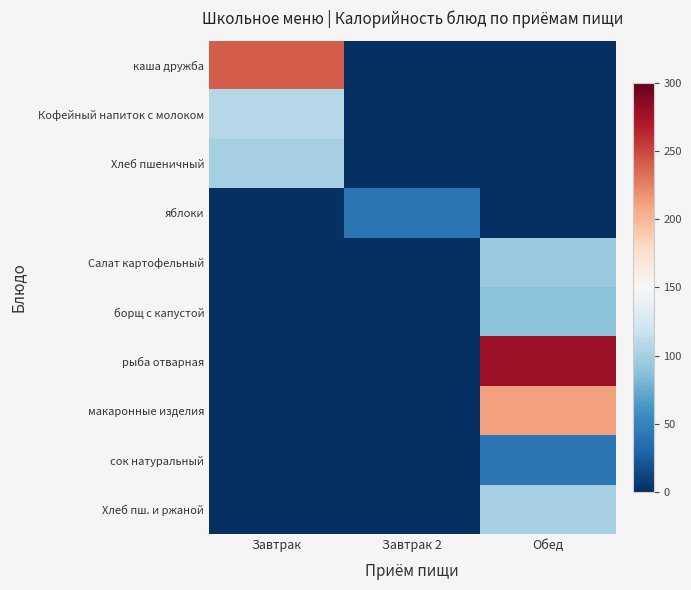

Reading right to left, extract all data points from this chart.

каша дружба: Обед=0.0	Завтрак 2=0.0	Завтрак=241.1
Кофейный напиток с молоком: Обед=0.0	Завтрак 2=0.0	Завтрак=106.8
Хлеб пшеничный: Обед=0.0	Завтрак 2=0.0	Завтрак=99.8
яблоки: Обед=0.0	Завтрак 2=40.0	Завтрак=0.0
Салат картофельный: Обед=94.2	Завтрак 2=0.0	Завтрак=0.0
борщ с капустой: Обед=88.9	Завтрак 2=0.0	Завтрак=0.0
рыба отварная: Обед=280.1	Завтрак 2=0.0	Завтрак=0.0
макаронные изделия: Обед=211.1	Завтрак 2=0.0	Завтрак=0.0
сок натуральный: Обед=42.2	Завтрак 2=0.0	Завтрак=0.0
Хлеб пш. и ржаной: Обед=100.0	Завтрак 2=0.0	Завтрак=0.0